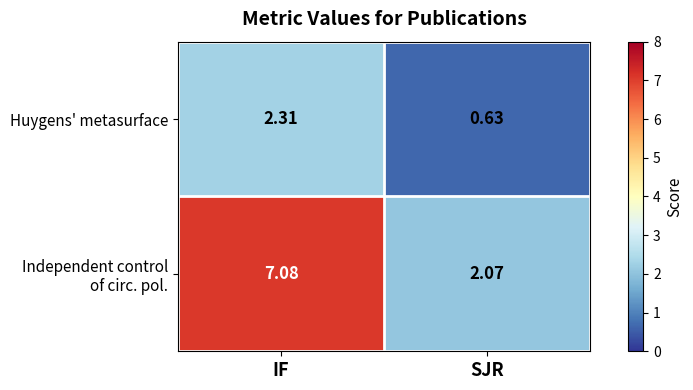

At which label does Huygens' metasurface reach its minimum?

SJR